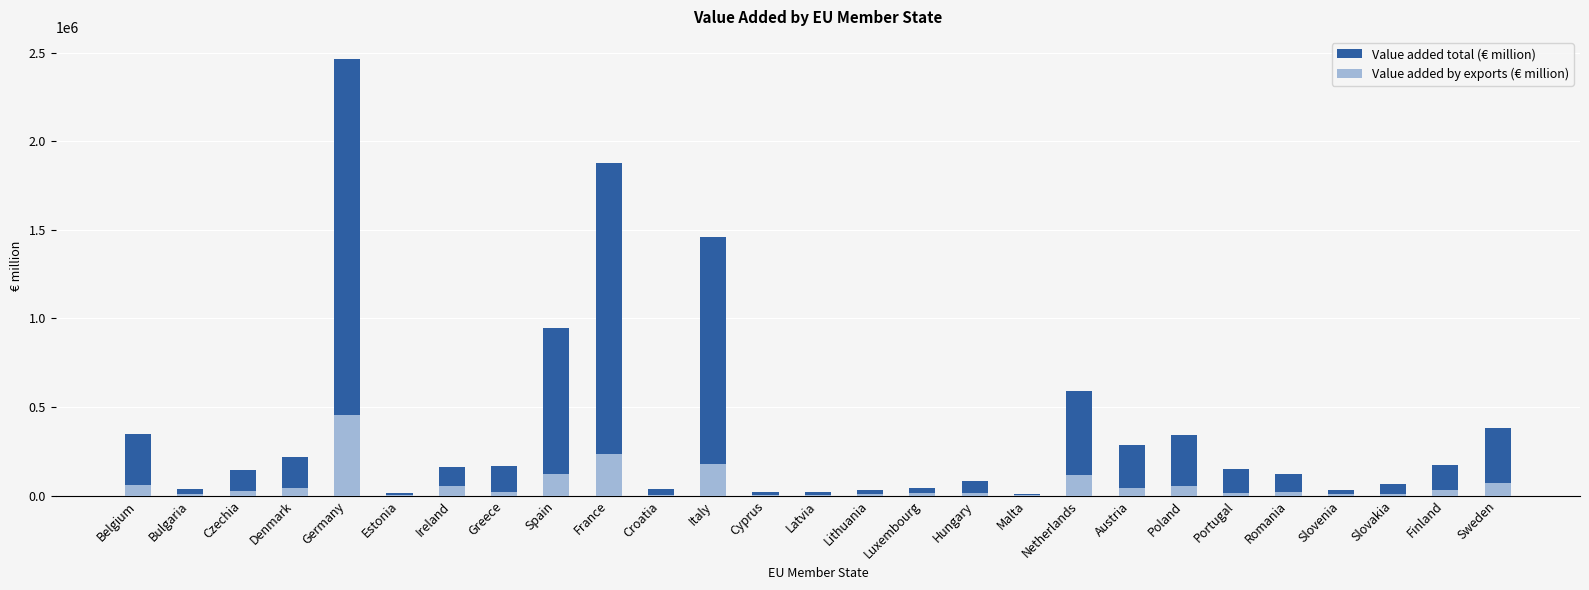

Is it true that Value added total (€ million) equals 6478.0 at Malta?

True